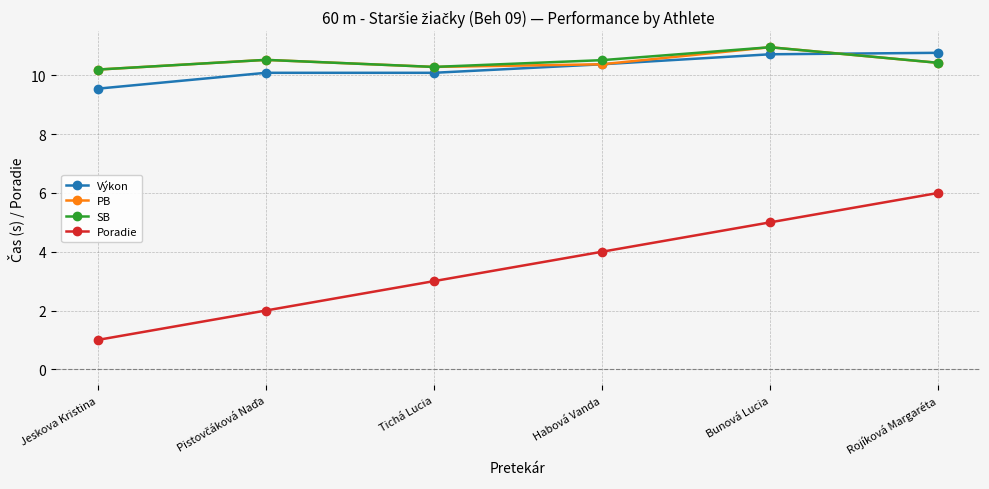

At which category does the chart reach its minimum across all series?

Jeskova Kristina